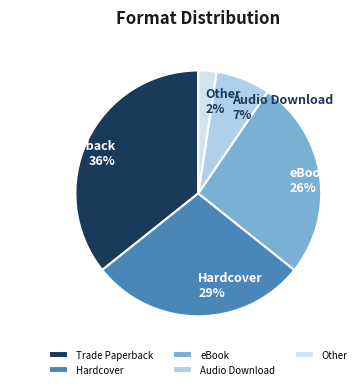

Is it true that Trade Paperback is 22% of the pie?

False